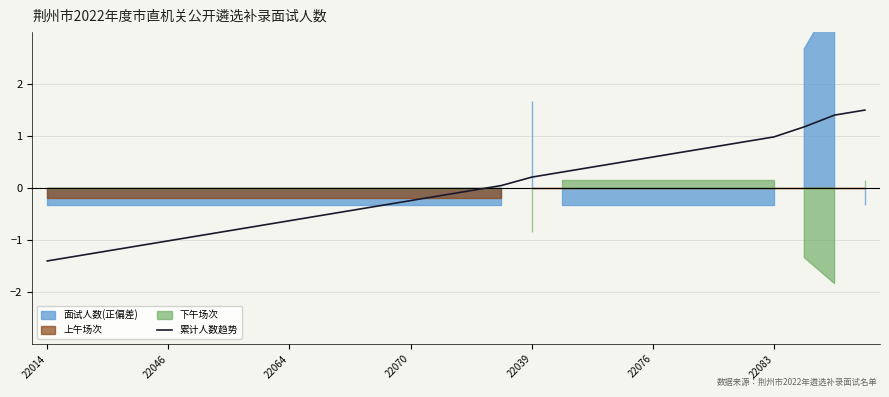

Reading right to left, list all the values displayed in this chart.

1.5	1.4	1.2	1.0	0.9	0.8	0.7	0.6	0.5	0.4	0.3	0.2	0.0	-0.0	-0.1	-0.2	-0.3	-0.4	-0.5	-0.6	-0.7	-0.8	-0.9	-1.0	-1.1	-1.2	-1.3	-1.4